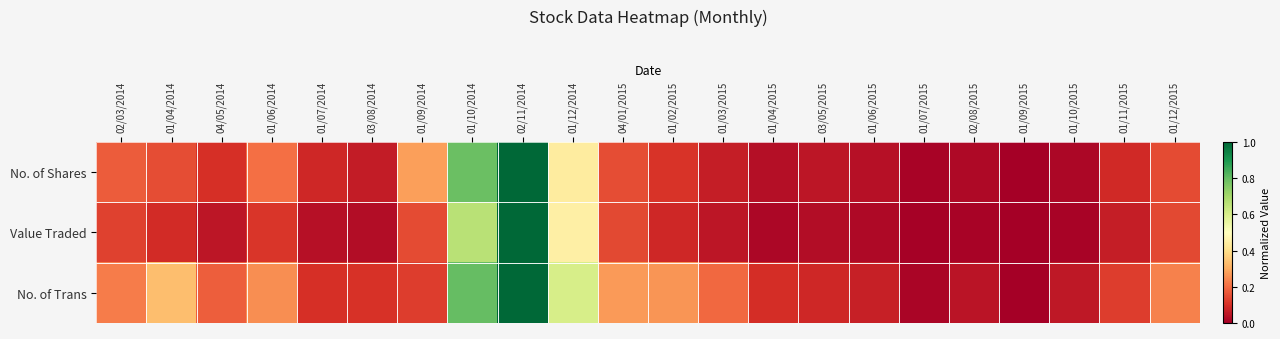

At which category does the chart reach its minimum across all series?

01/09/2015